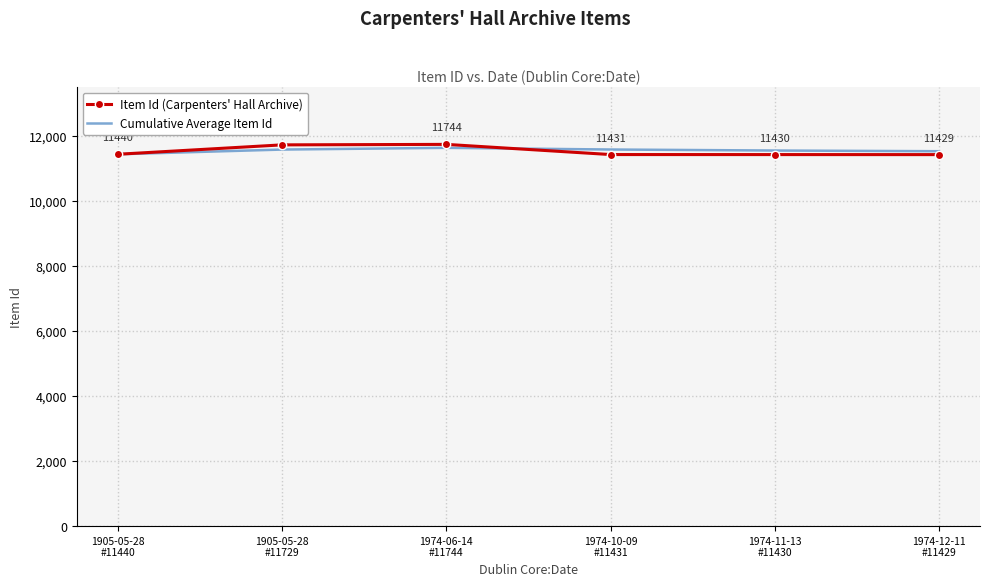

At which category is the sum across all series the highest?

1974-06-14
#11744